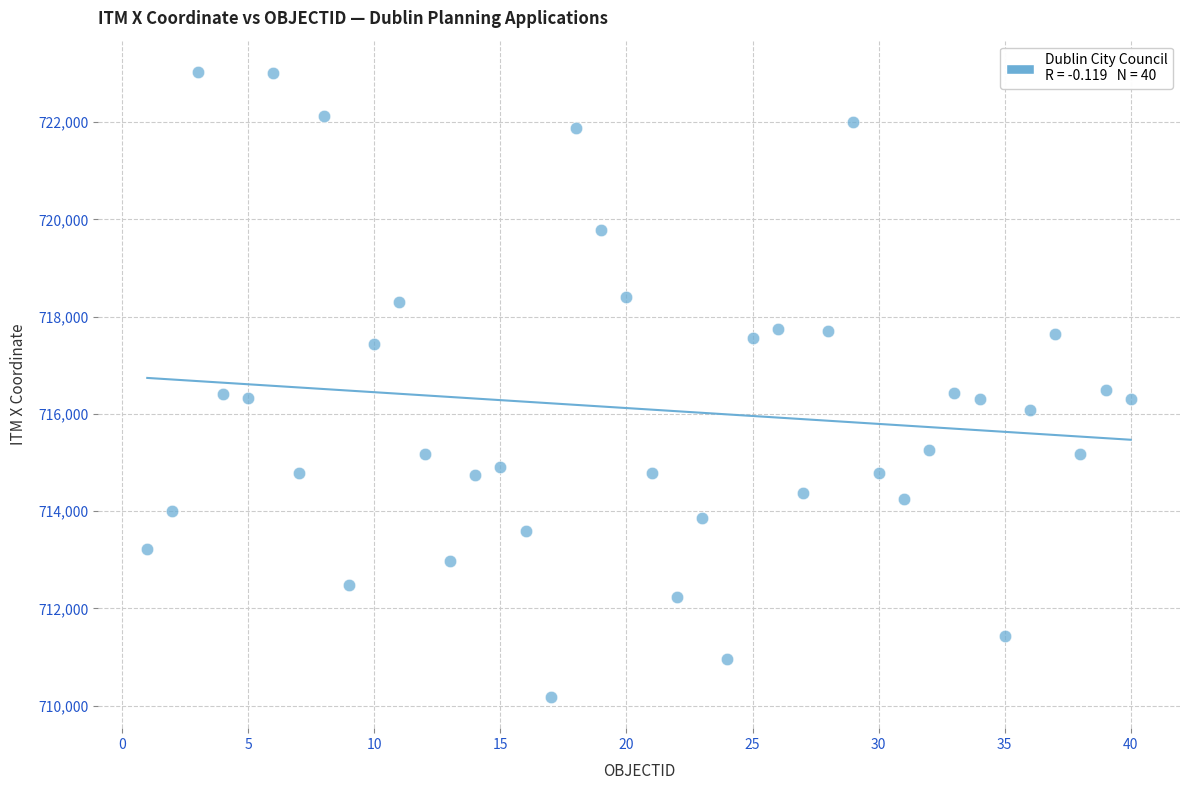

What is the range of Y values (max minus min)?

12857